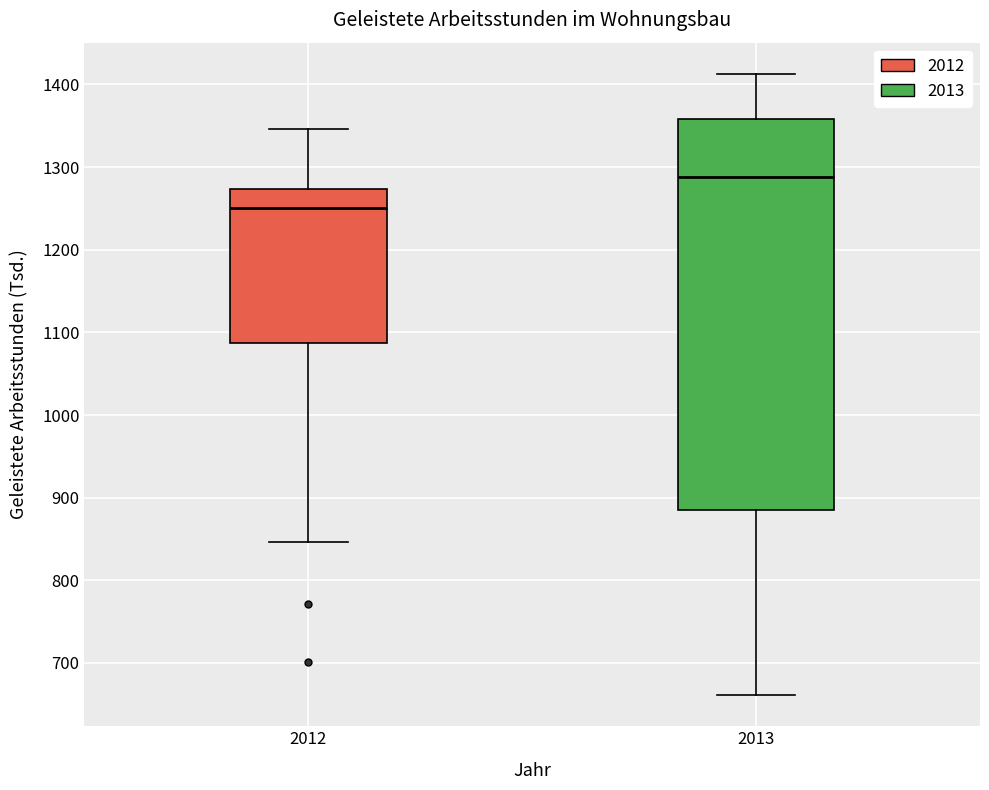

Reading left to right, read every box against the y-axis: the position of its median line, the range the box covers, and the ends of its whiskers. The values are not printed on the chart, so give them approximately, as read against the axis.

2012: median 1250, box 1090 to 1270, whiskers 850 to 1350
2013: median 1290, box 890 to 1360, whiskers 660 to 1410